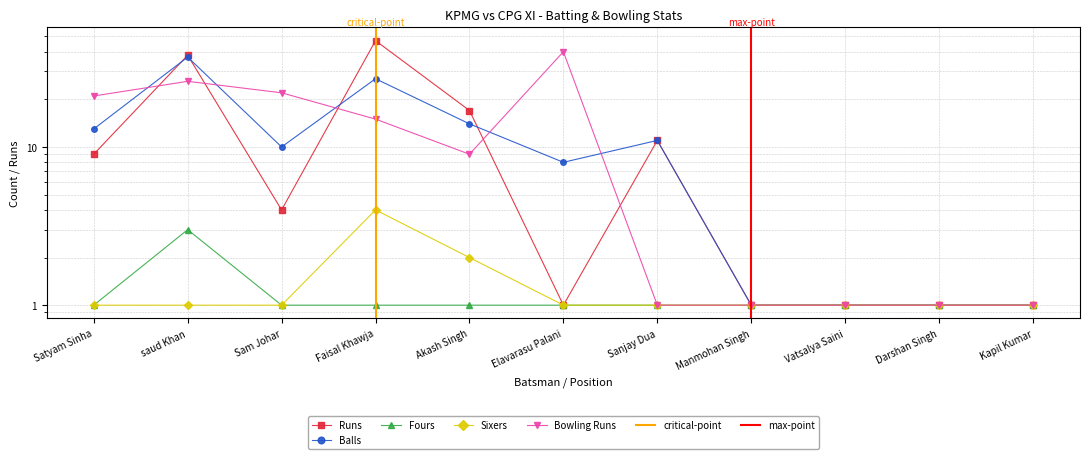

Is this an area chart (filled region under the line)?

No